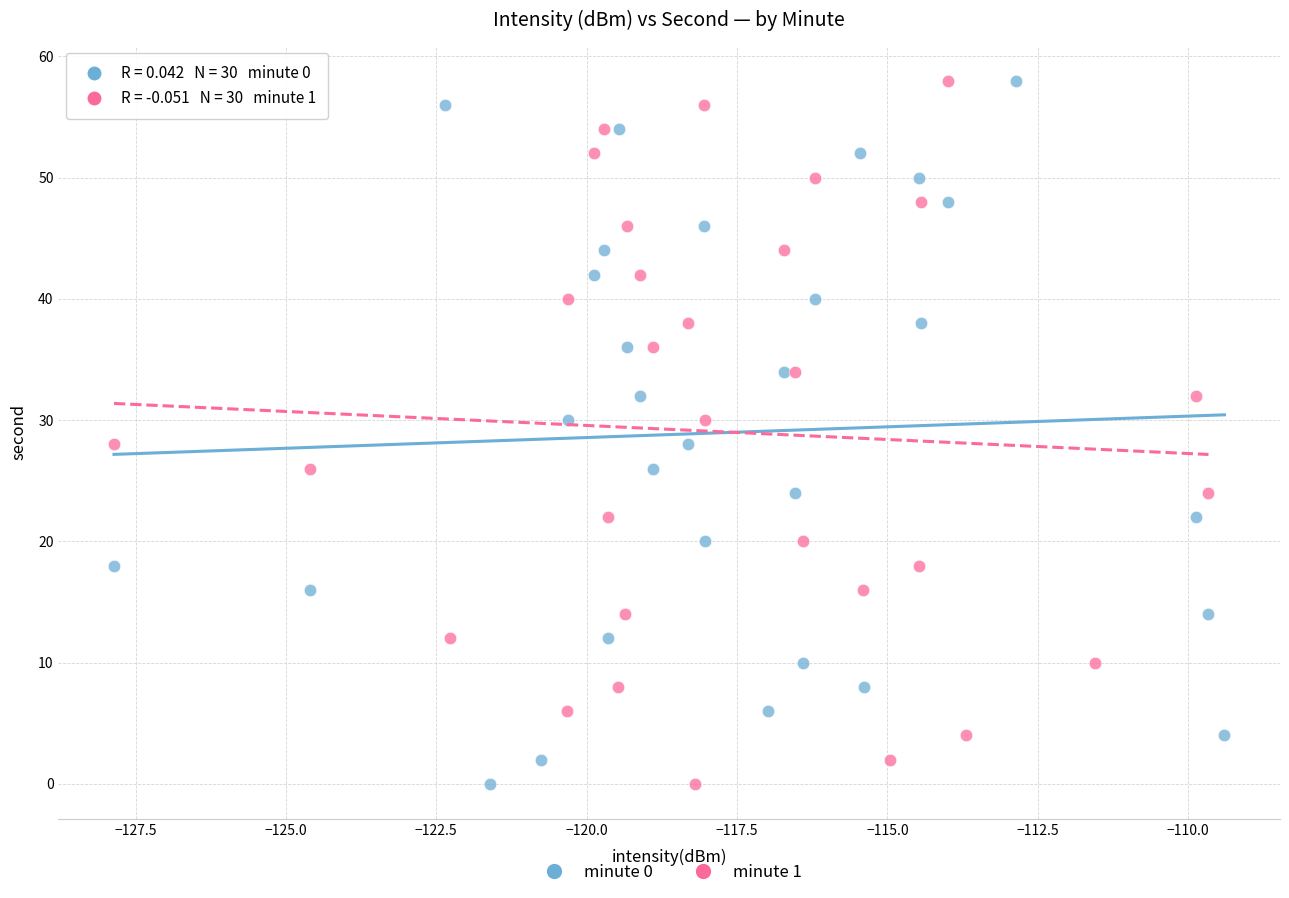

What are all the series names shown in the legend?

minute 0, minute 1